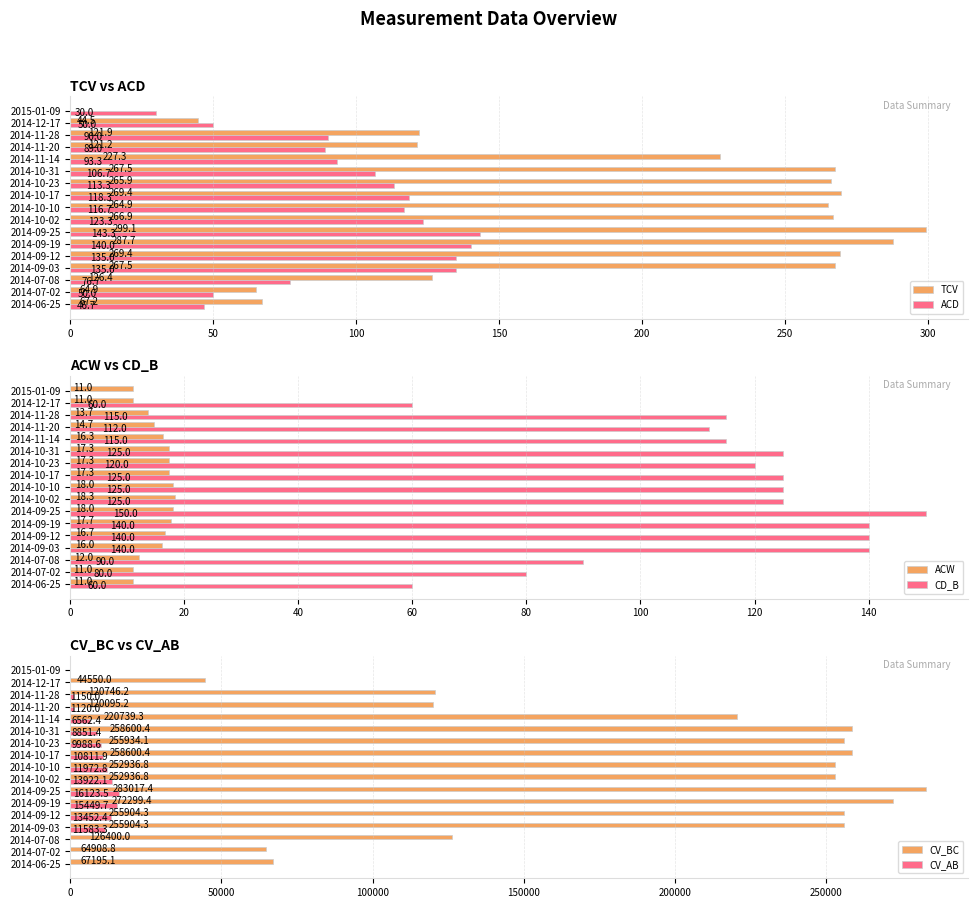

What is the sum of the ACW values at 2014-11-14 and 2014-09-25?

34.3